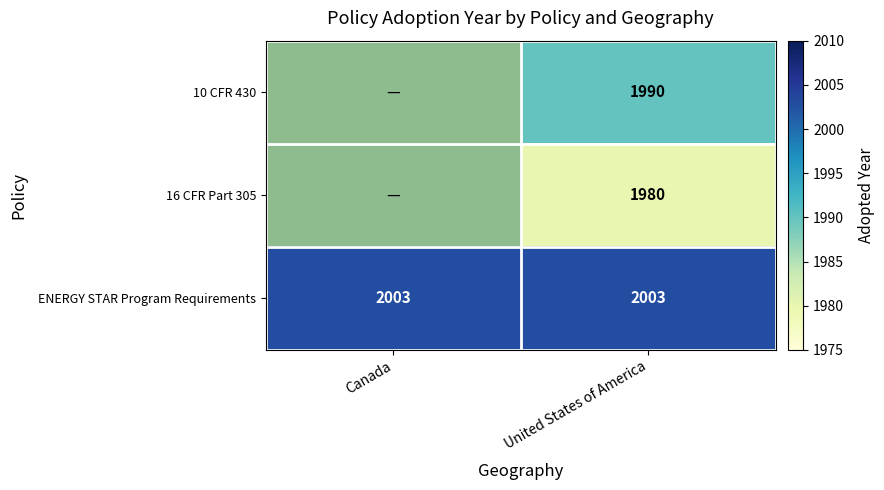

Rank the series at United States of America from highest to lowest value.

ENERGY STAR Program Requirements, 10 CFR 430, 16 CFR Part 305